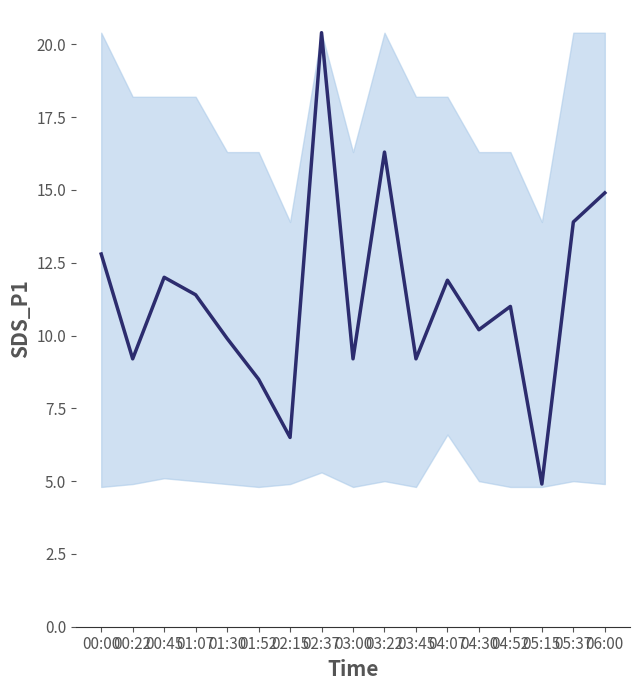

Which has a higher value, 00:22 or 00:45?

00:45